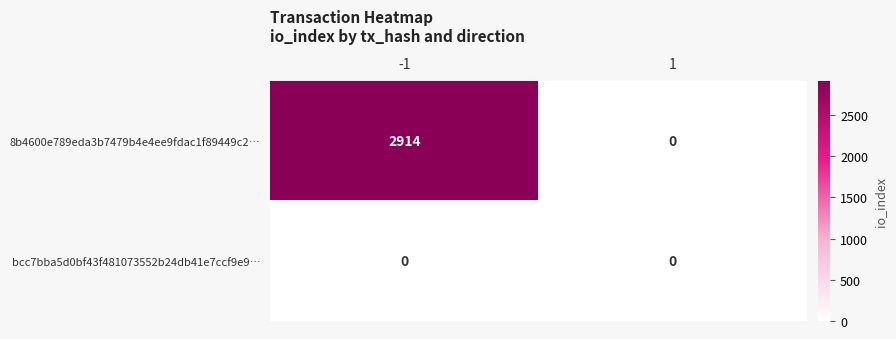

At which category is the sum across all series the highest?

-1